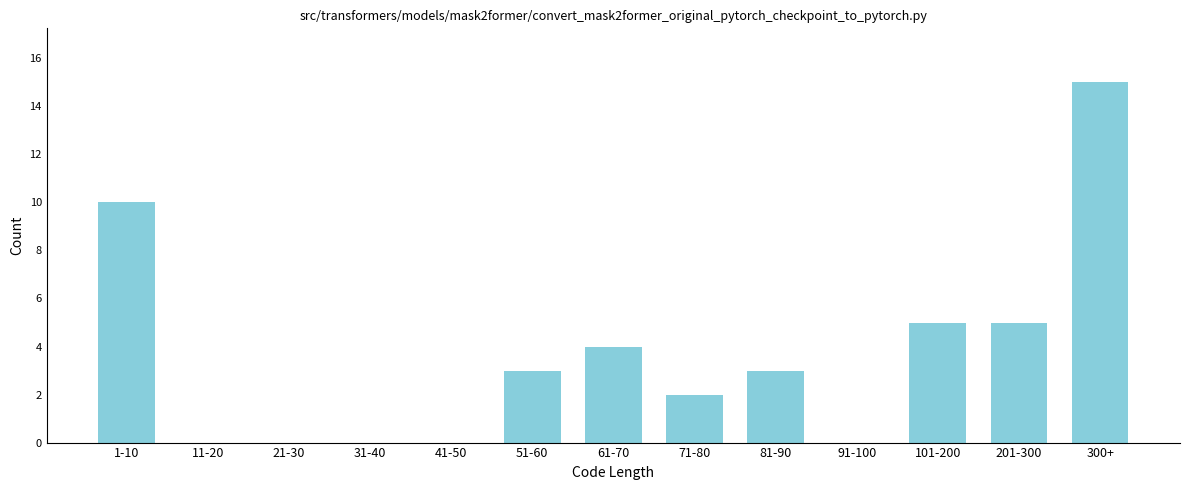

Reading left to right, extract all data points from this chart.

1-10=10	11-20=0	21-30=0	31-40=0	41-50=0	51-60=3	61-70=4	71-80=2	81-90=3	91-100=0	101-200=5	201-300=5	300+=15